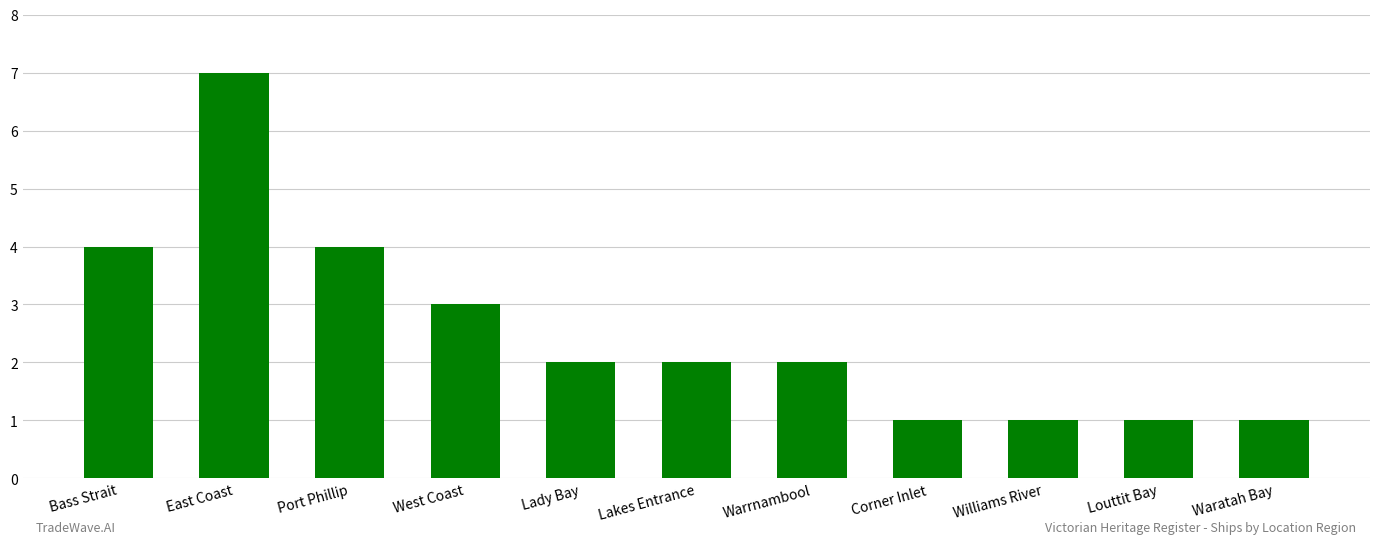

Is it true that the value at Port Phillip is 4?

True